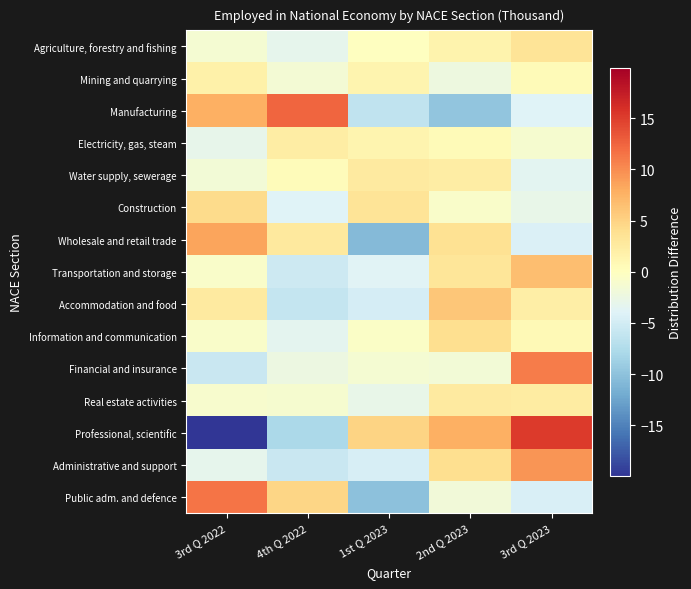

What is the greatest value displayed?

15.2